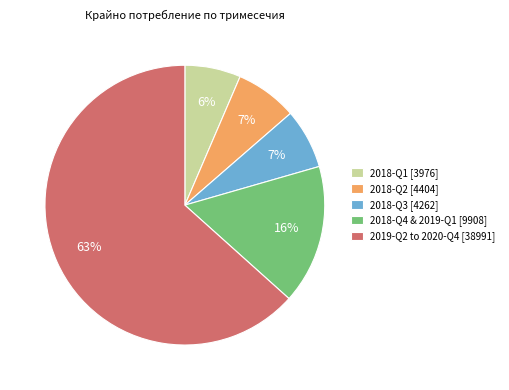

How many slices are in this pie chart?

5